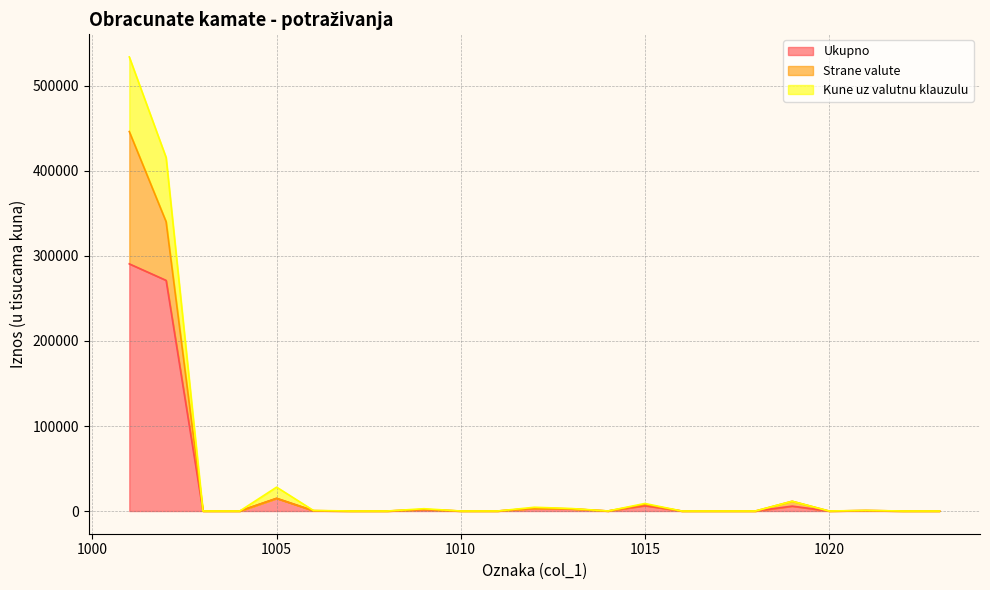

The value of Ukupno at 1014 is 56. True or false?

False